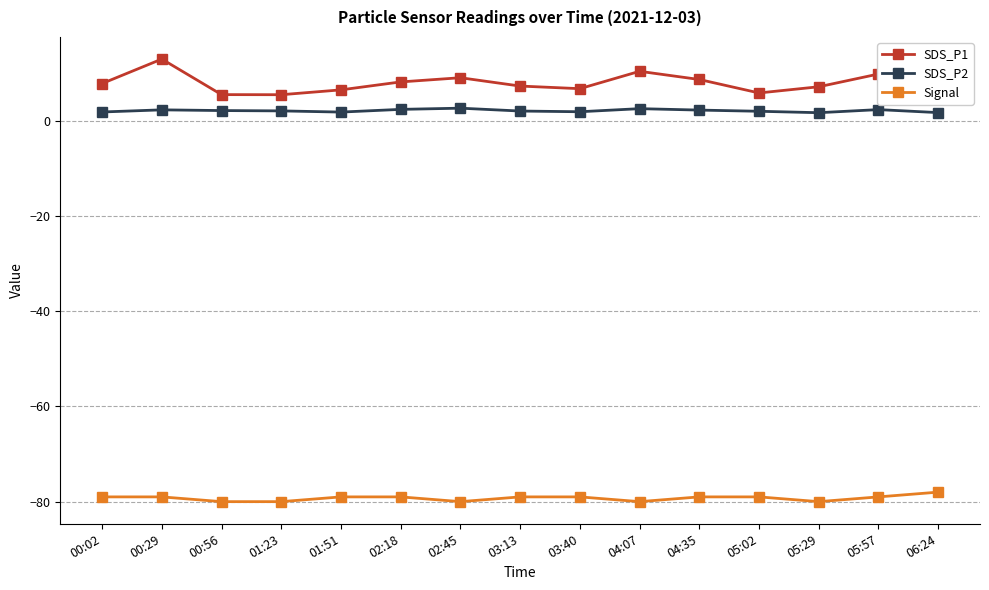

What is the spread (max minus min) of values at 01:23?

85.5